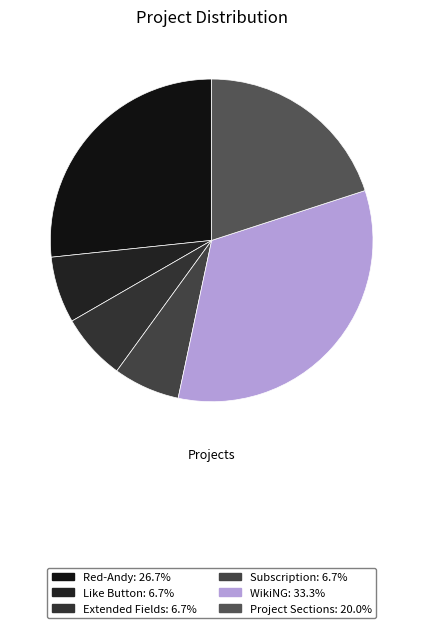

How many segments does this pie chart have?

6